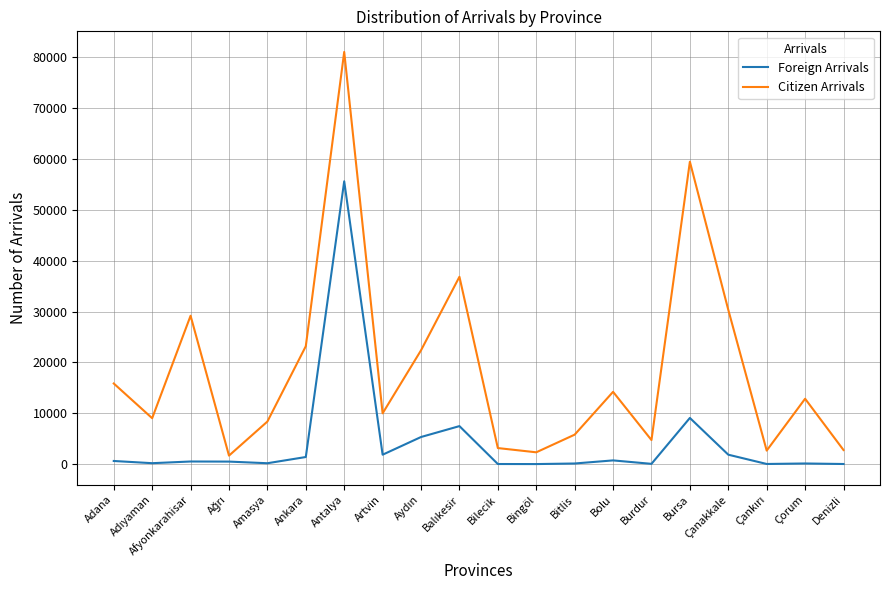

What is the total value across all series at Artvin?

11839